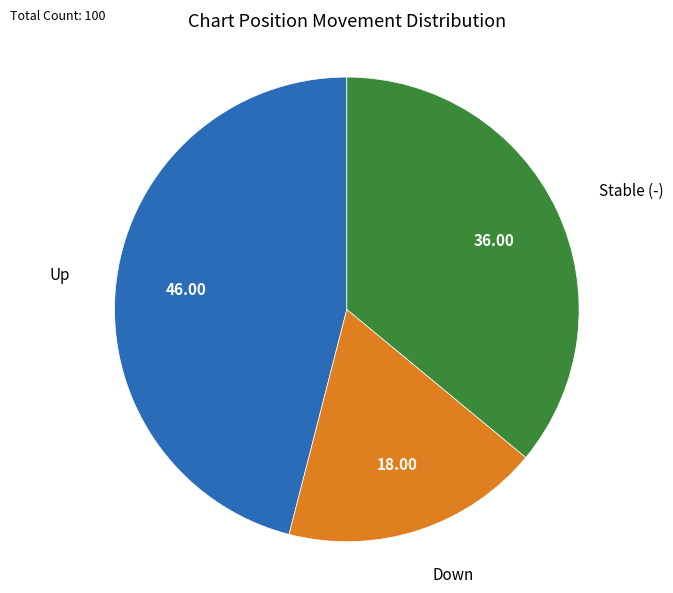

What is the ratio of the value at Stable (-) to the value at Up?

0.8